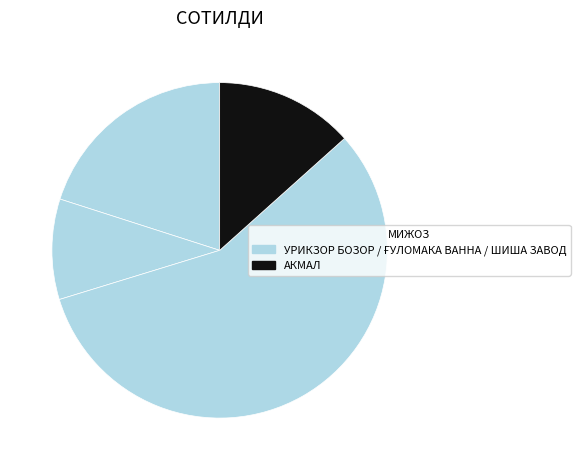

How many slices are in this pie chart?

4